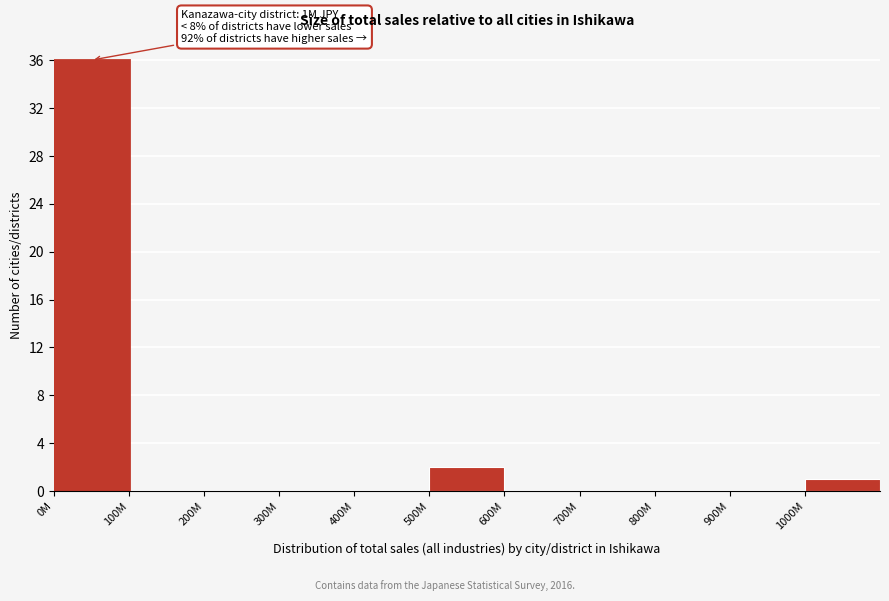

Reading left to right, extract all data points from this chart.

0M=36	100M=0	200M=0	300M=0	400M=0	500M=2	600M=0	700M=0	800M=0	900M=0	1000M=1